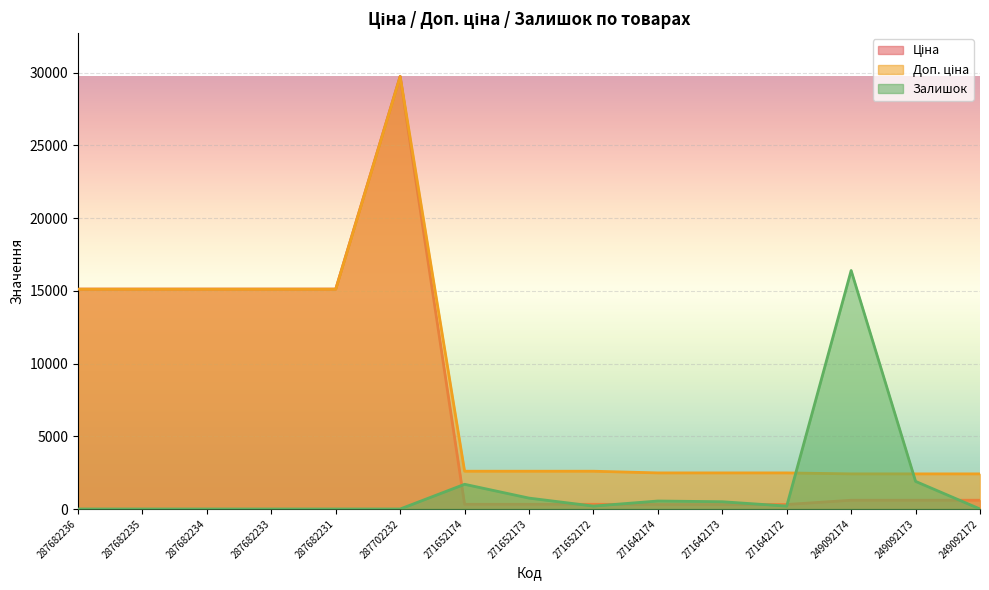

Which category has the highest value across all series?

287702232